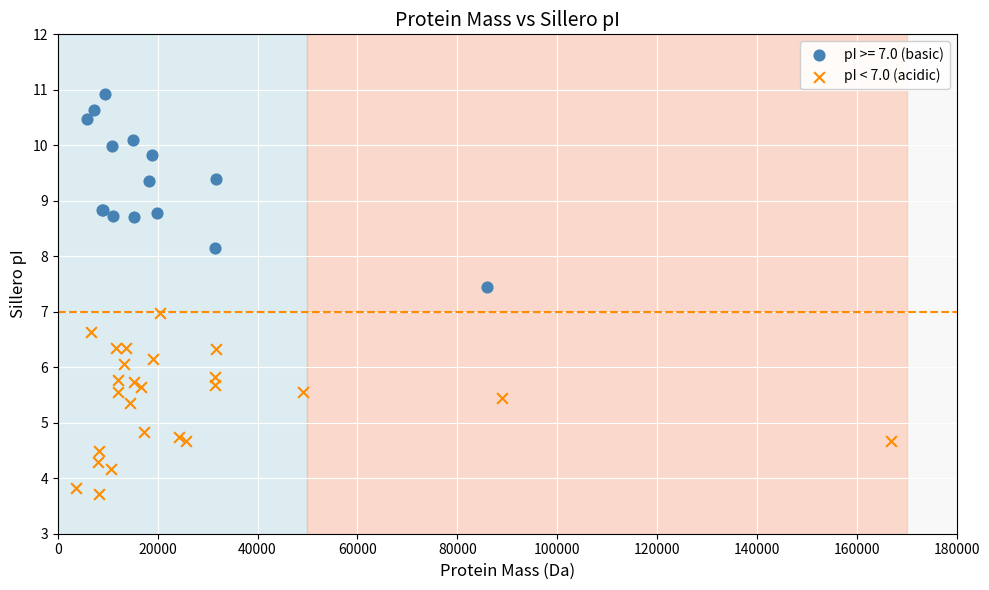

Which series contains the lowest Y value?

pI < 7.0 (acidic)